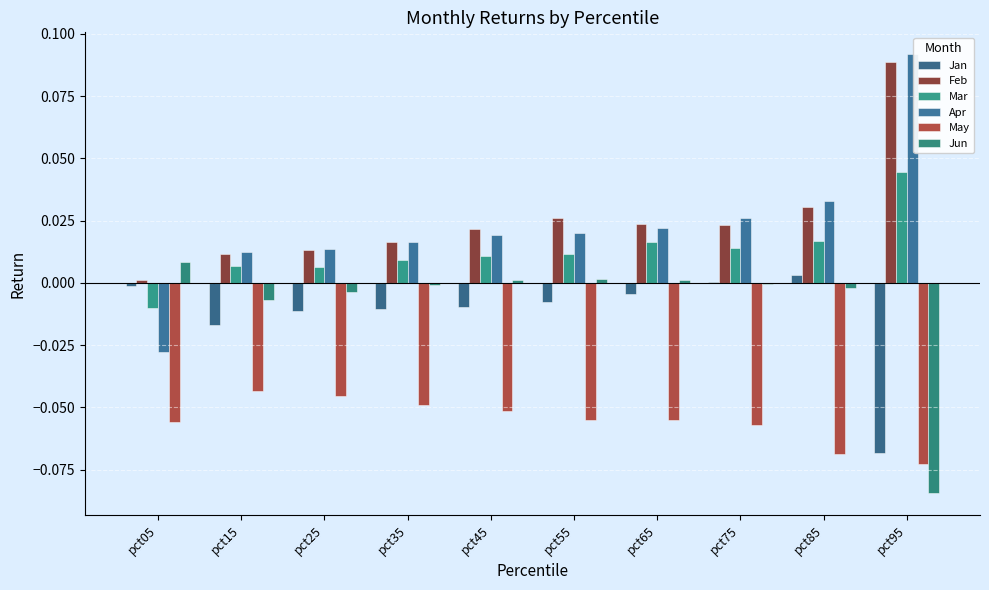

The value of Feb at pct15 is 0.0. True or false?

True